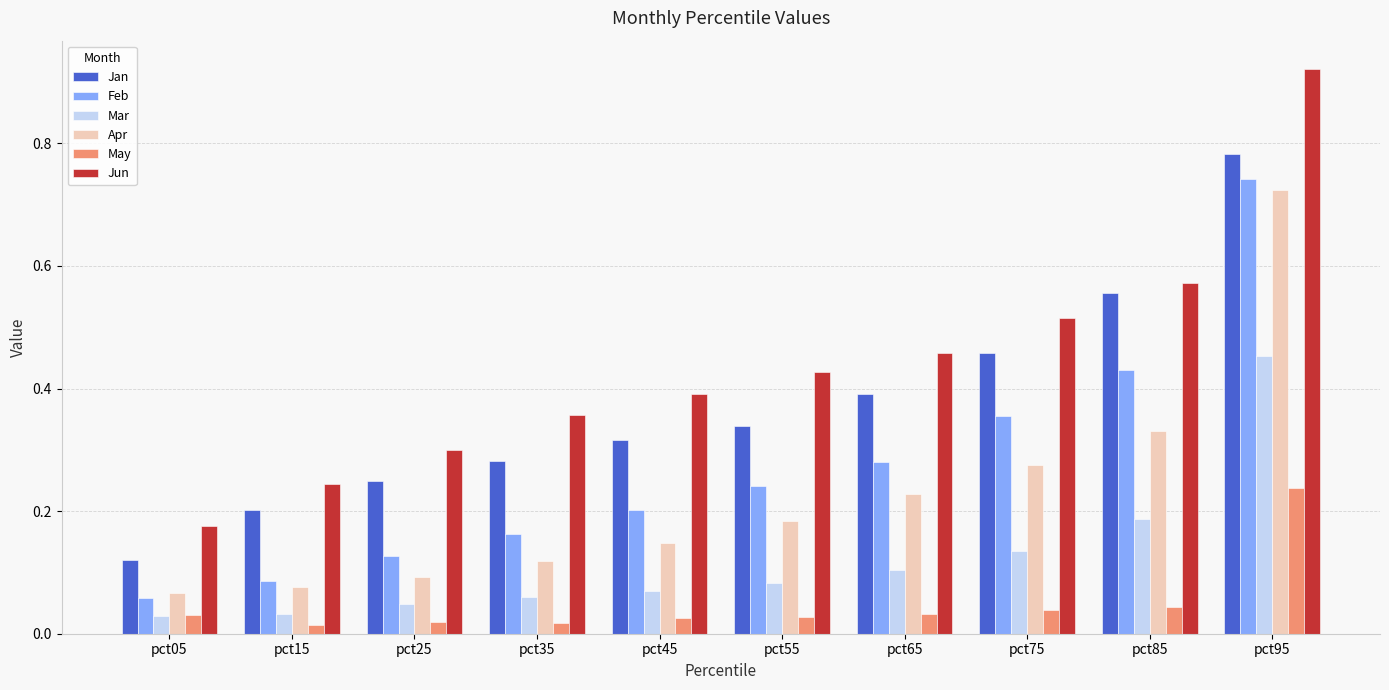

At which category is the sum across all series the highest?

pct95